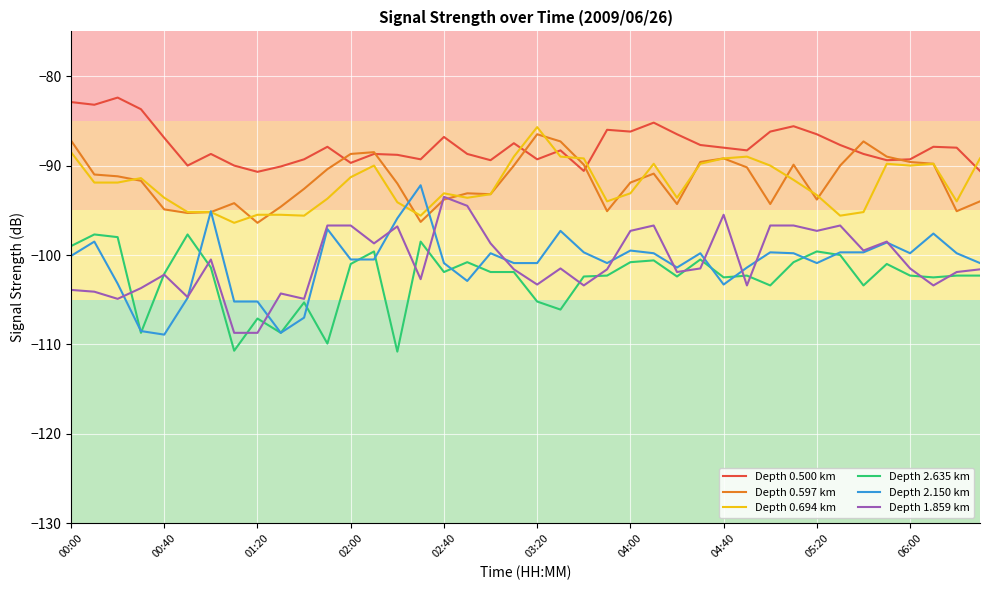

What is the highest value of the Depth 0.500 km series?

-82.4